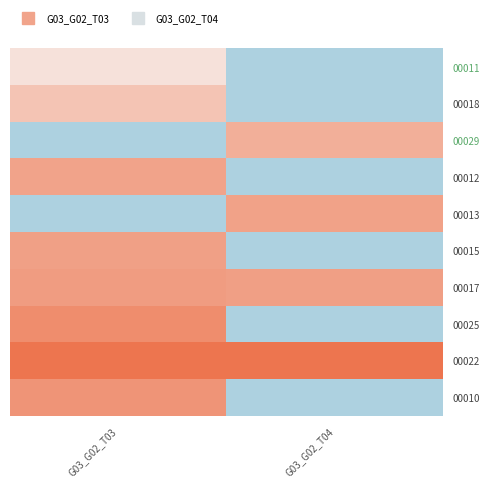

Which has a higher value, G03_G02_T03 or G03_G02_T04?

G03_G02_T03